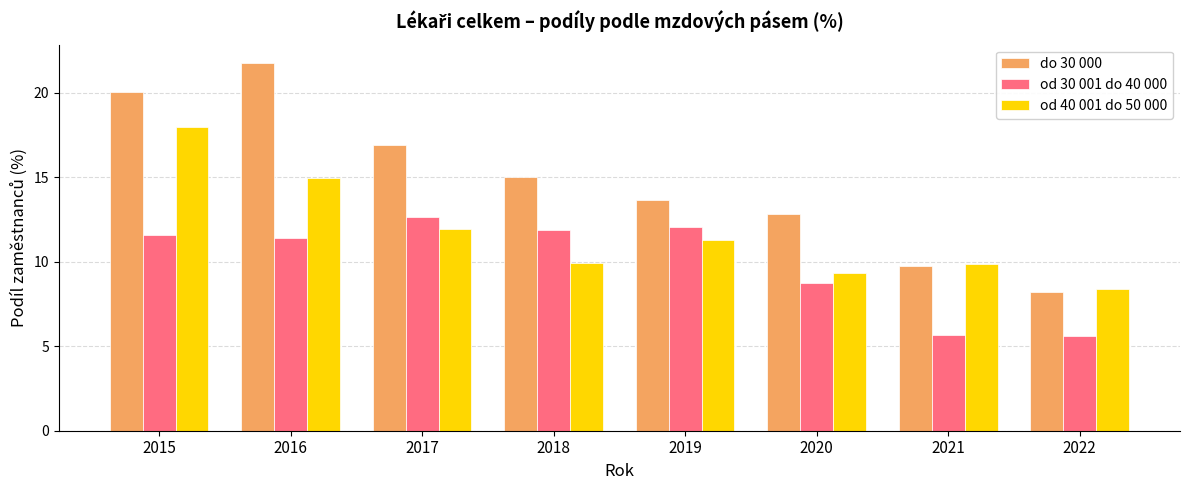

What is the value of the do 30 000 bar at the 5th from the left?

13.6